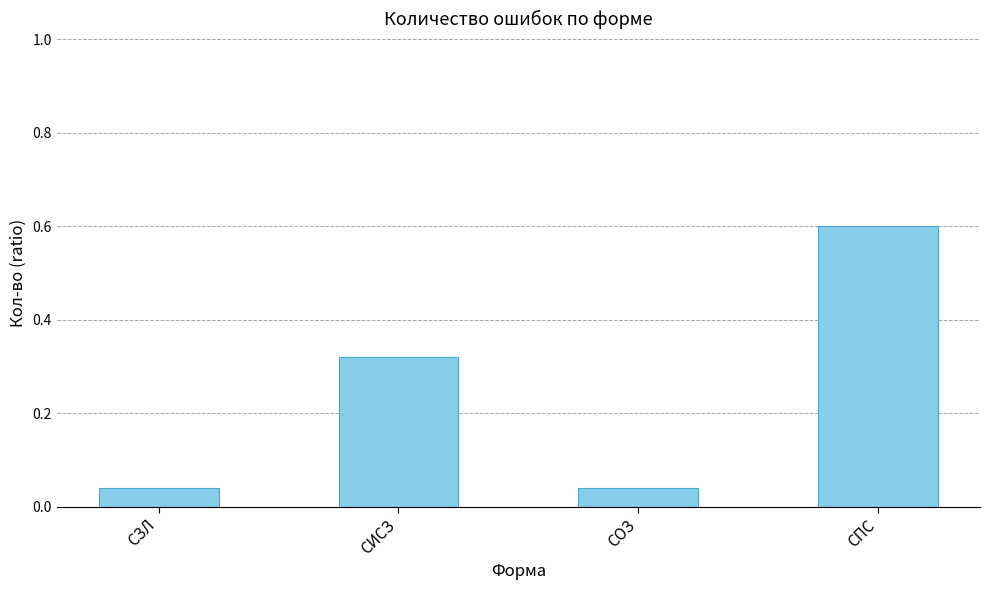

How many bars are there in total?

4